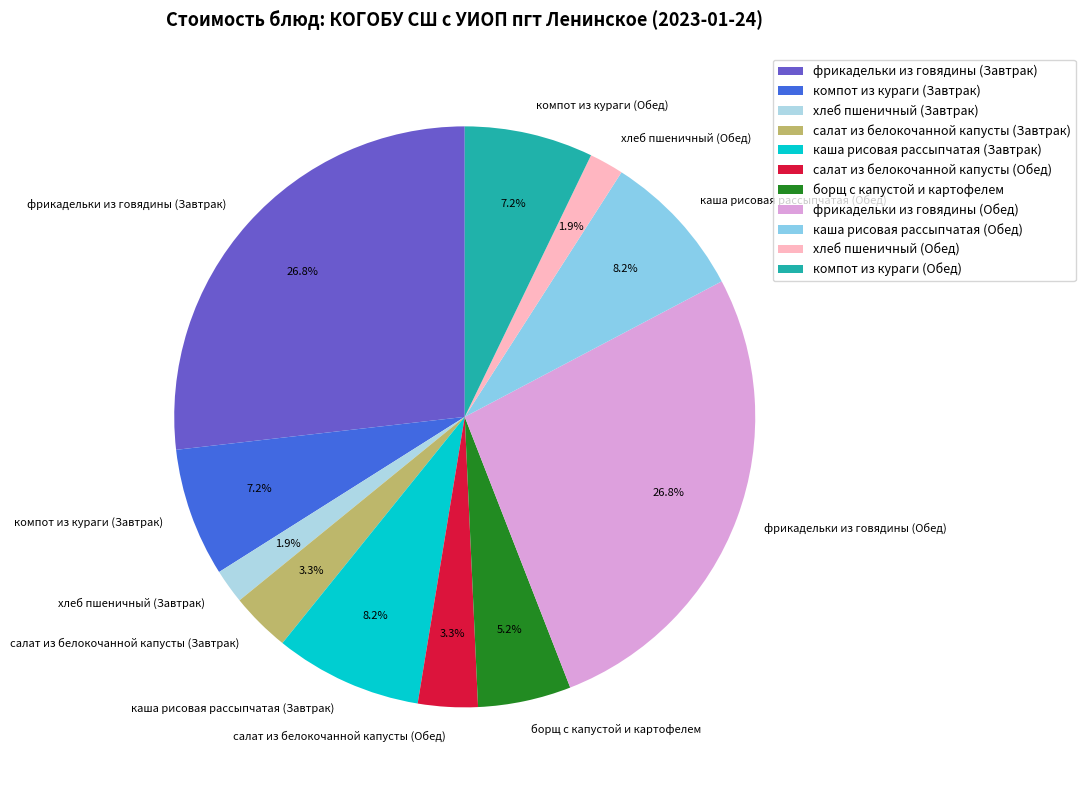

Is it true that хлеб пшеничный (Обед) is 2% of the pie?

True